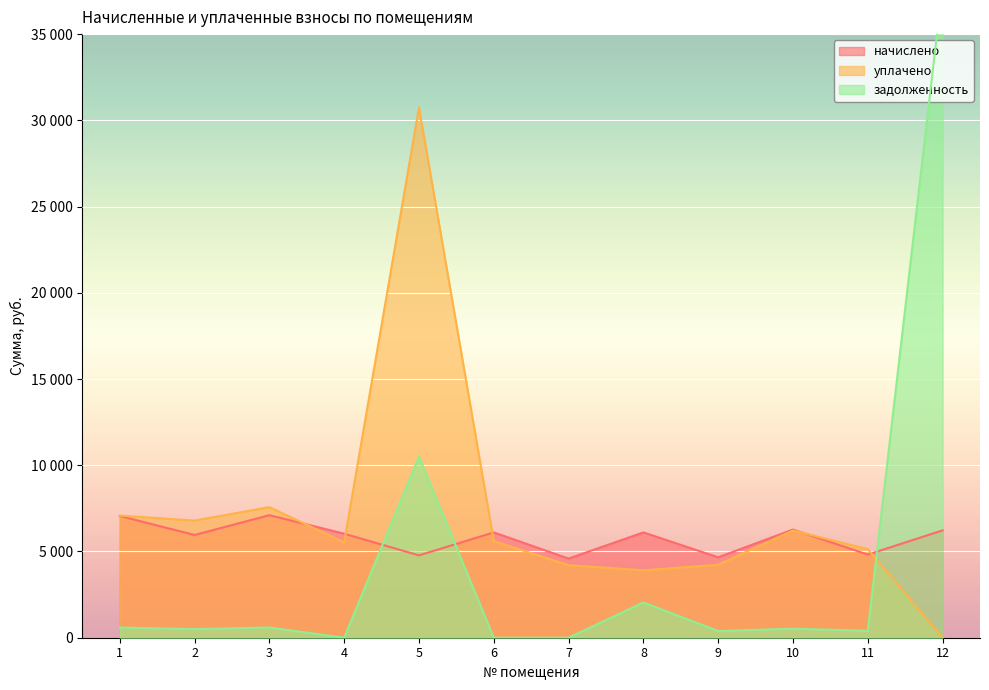

Reading right to left, extract all data points from this chart.

начислено: 12=6226.6	11=4820.3	10=6272.9	9=4663.0	8=6106.3	7=4589.0	6=6106.3	5=4774.1	4=6032.3	3=7105.6	2=5958.2	1=7059.2
уплачено: 12=0.0	11=5136.5	10=6217.3	9=4233.1	8=3908.5	7=4206.6	6=5597.5	5=30748.5	4=5529.6	3=7571.7	2=6792.9	1=7081.4
задолженность: 12=37798.9	11=401.7	10=522.7	9=388.6	8=2044.6	7=0.0	6=0.0	5=10504.5	4=0.0	3=592.1	2=496.5	1=588.3